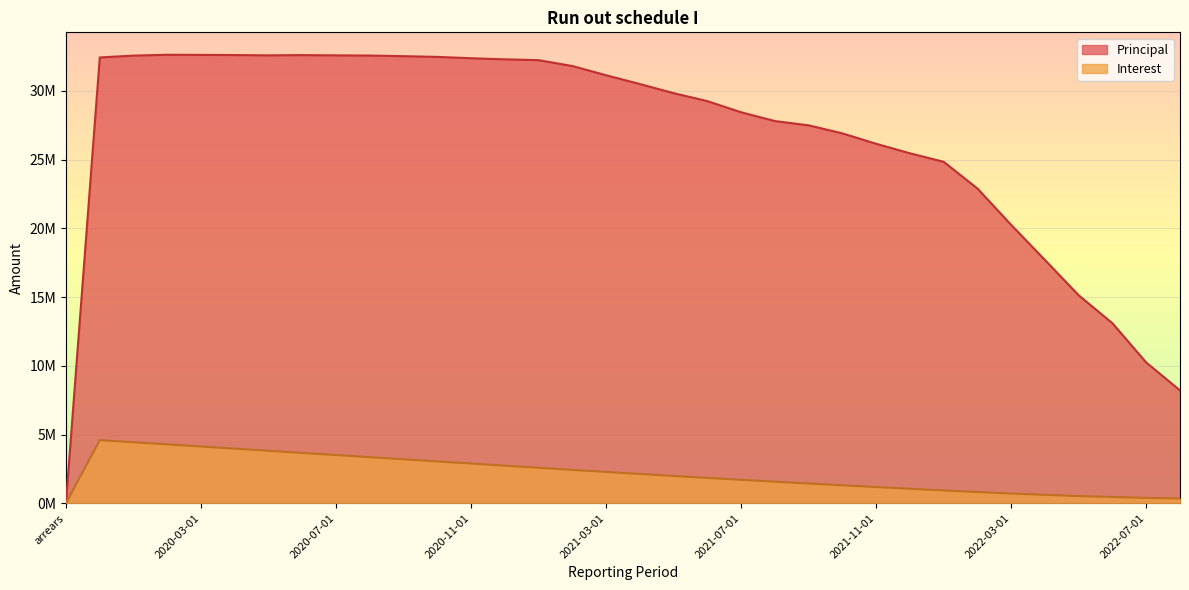

Between 2021-01-01 and 2021-09-01, which series saw the biggest shift?

Principal